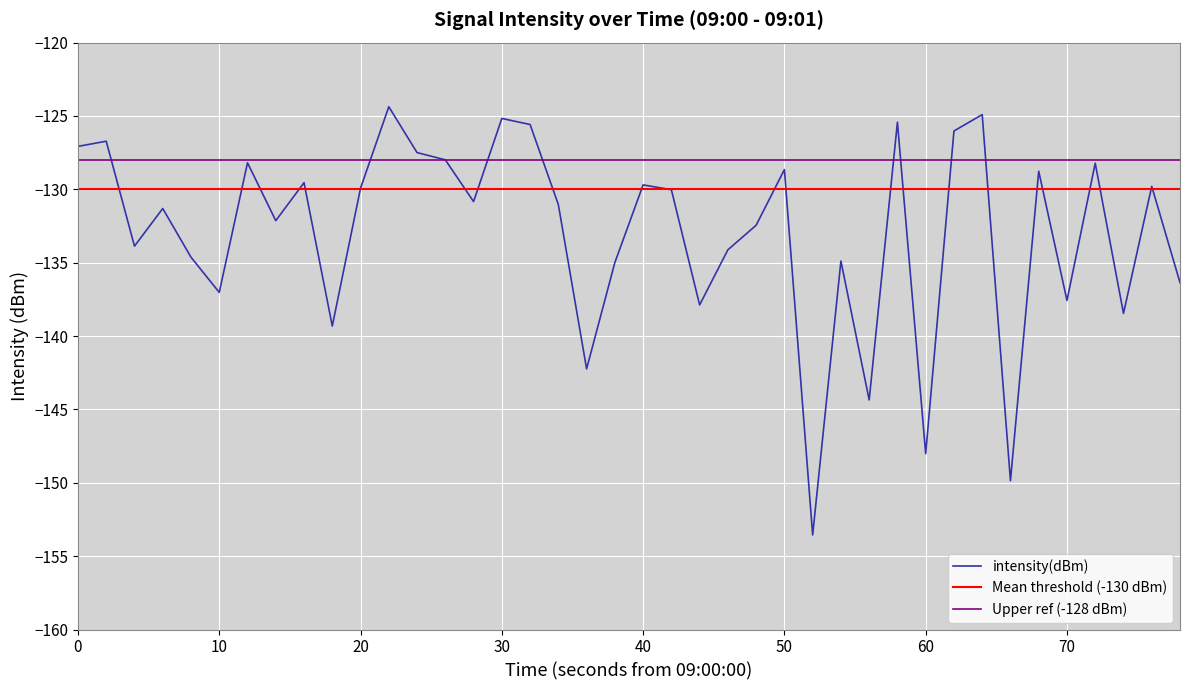

Is it true that intensity(dBm) equals -171.5 at 40?

False